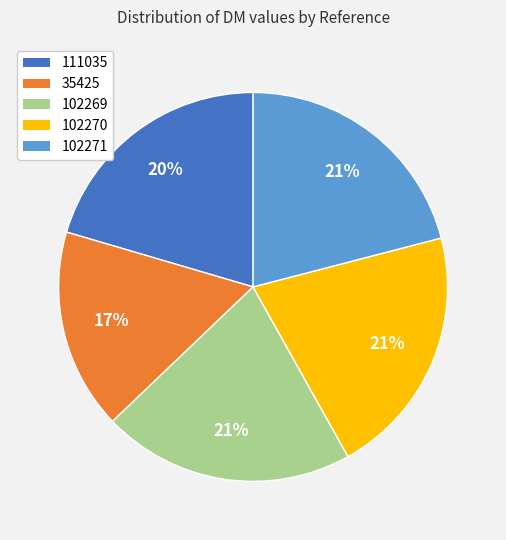

To the nearest percent, what is the difference between the 102269 and 35425 slice percentages?

4%